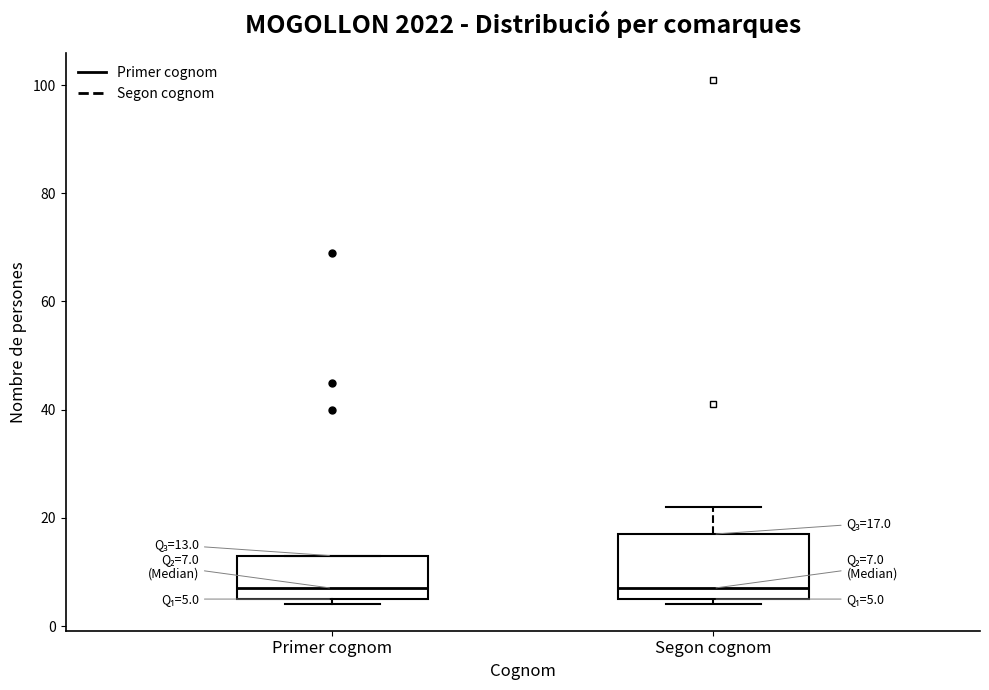

Comparing the boxes themselves (not the whiskers), which one is the tallest?

Segon cognom